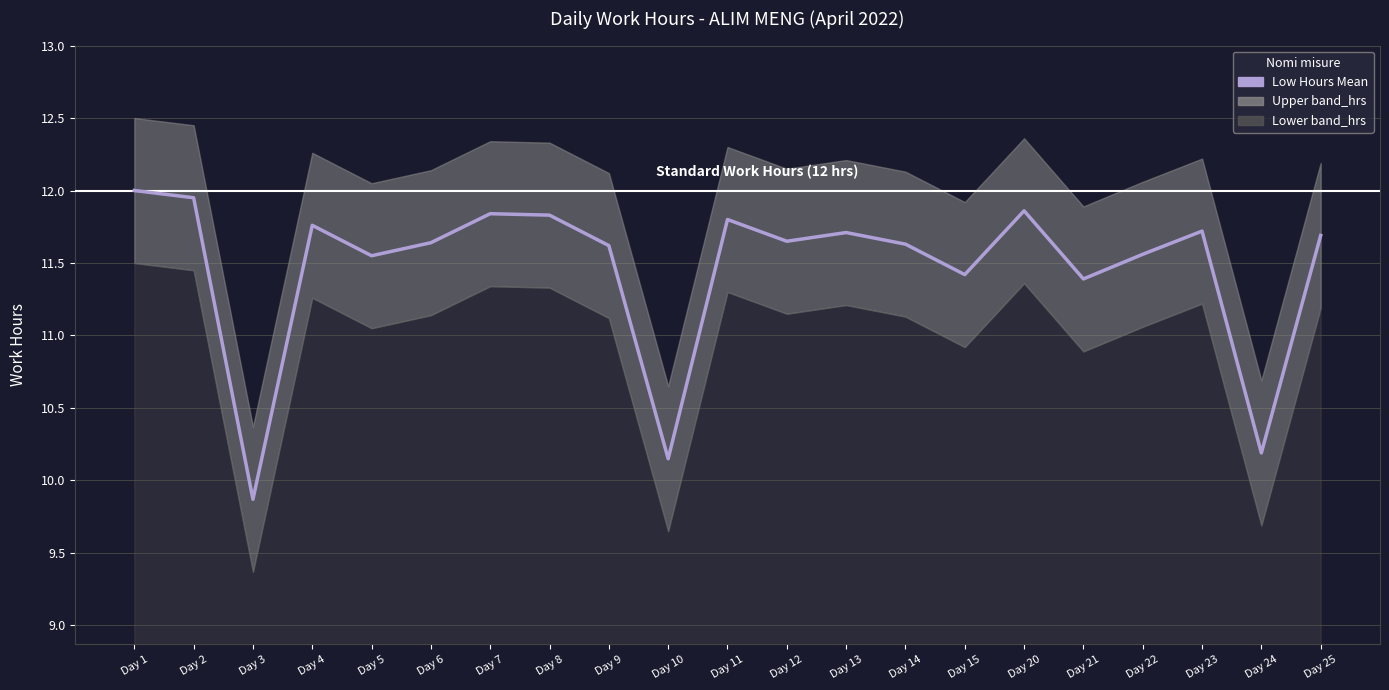

How many values exceed 11?

18